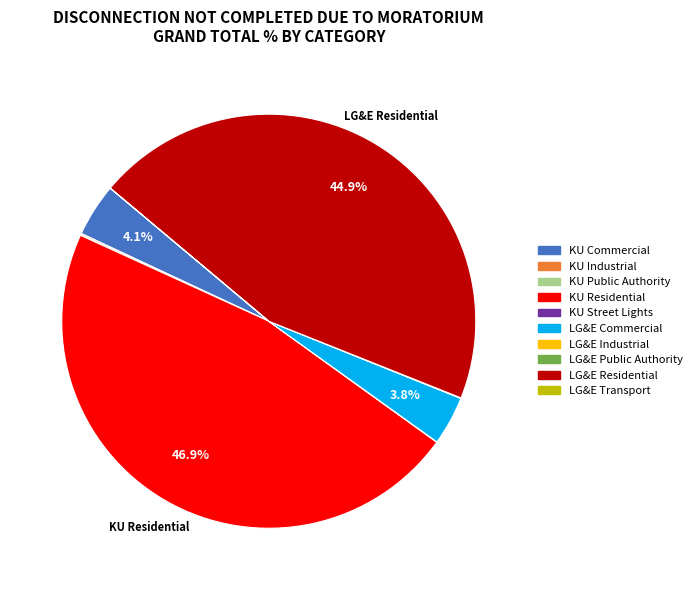

Which category has the biggest portion of the pie?

KU Residential